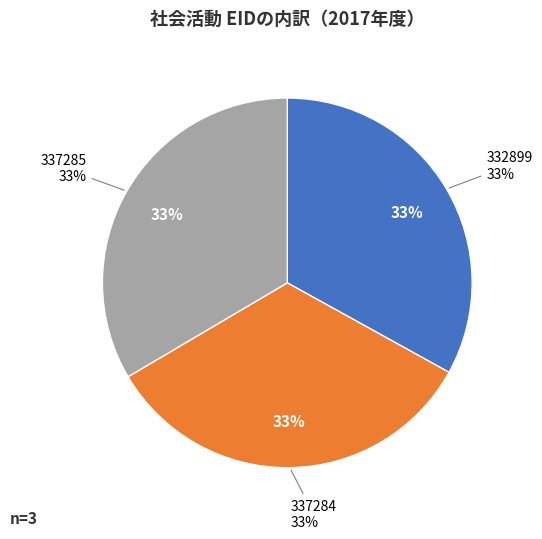

What is the smallest slice in the pie chart?

332899